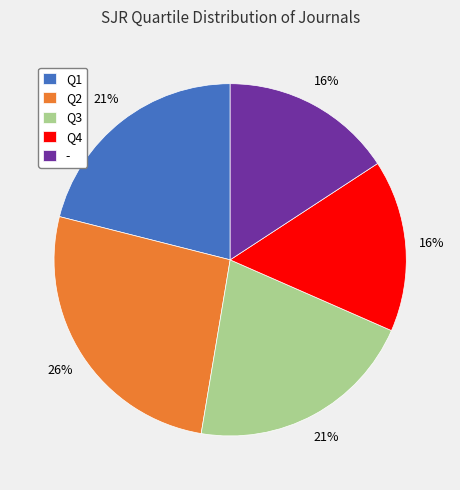

Does Q4 account for over 50% of the chart?

No